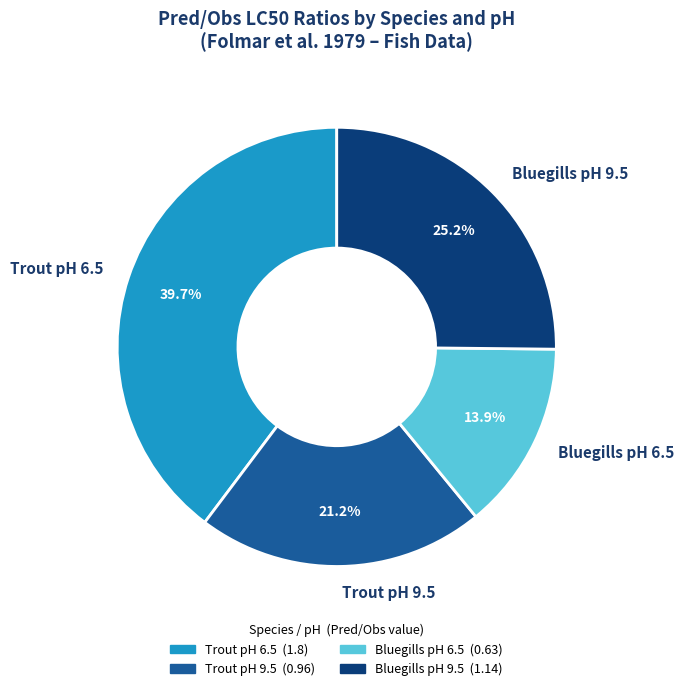

Is Trout pH 6.5 the majority of the pie?

No